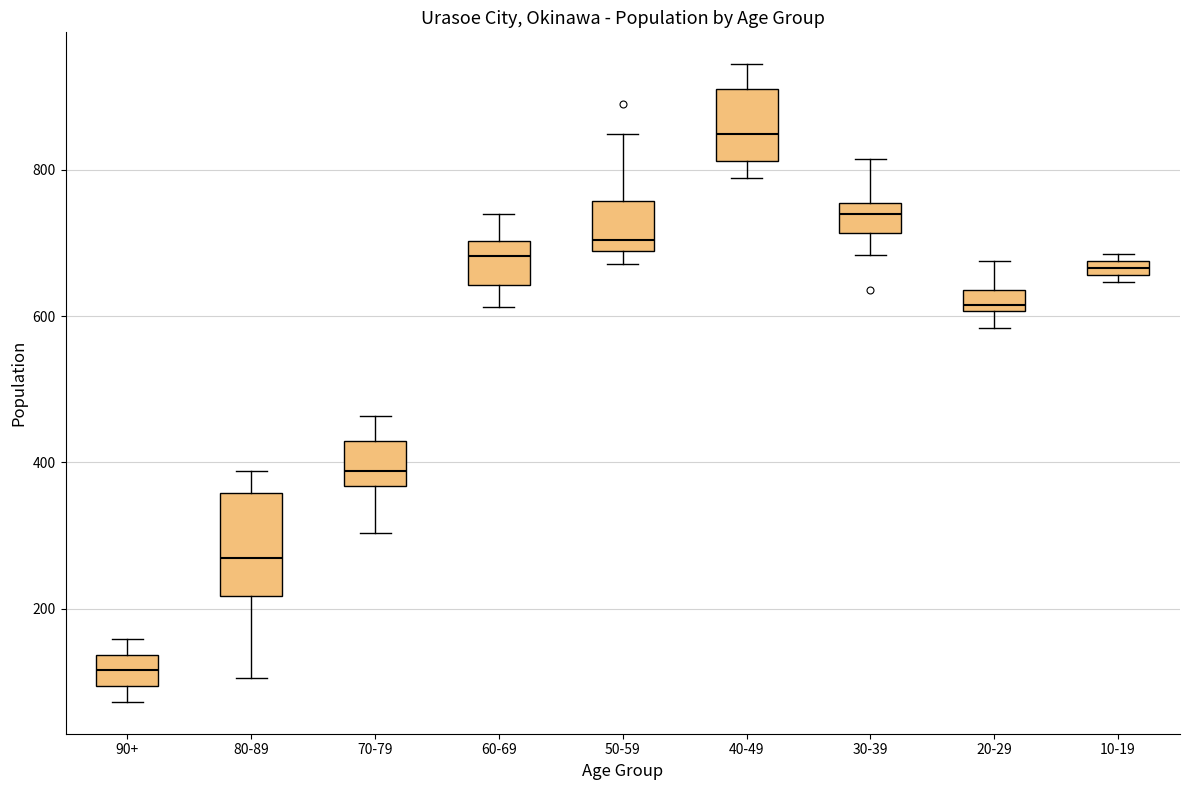

Comparing the boxes themselves (not the whiskers), which one is the tallest?

80-89